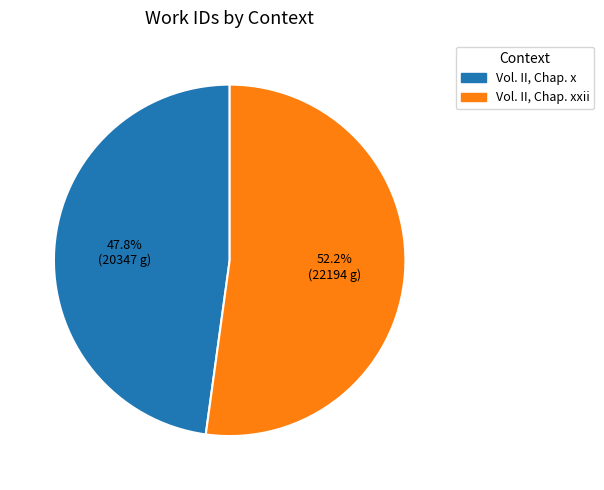

To the nearest percent, what is the average slice percentage?

50%